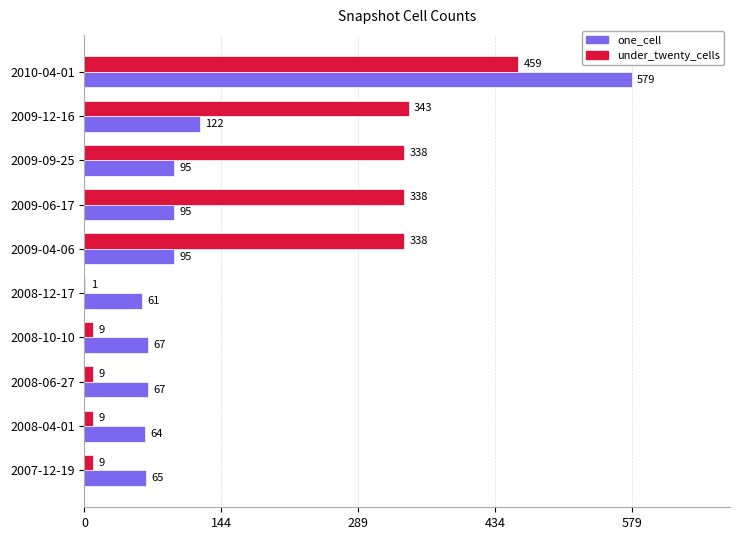

Count the number of categories in the chart.

10